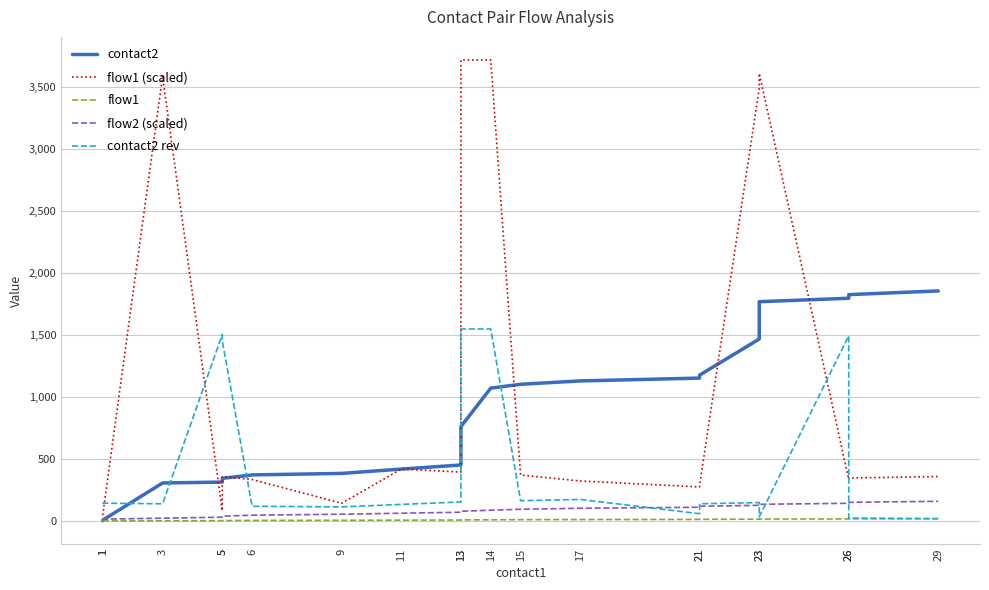

What are all the series names shown in the legend?

contact2, flow1 (scaled), flow1, flow2 (scaled), contact2 rev